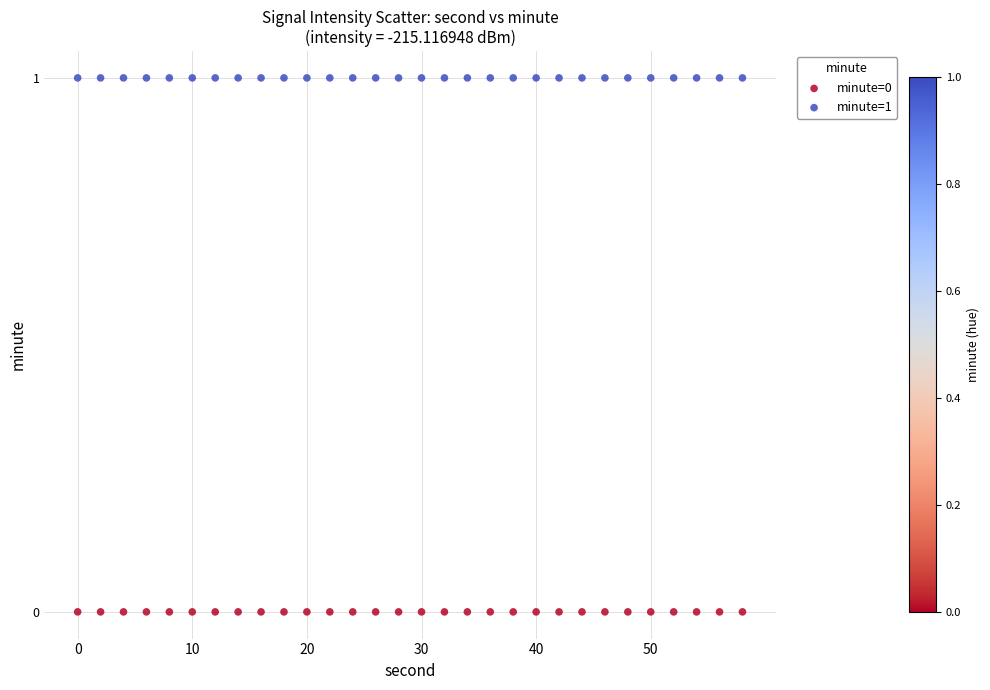

Which series reaches the maximum Y coordinate?

minute=1